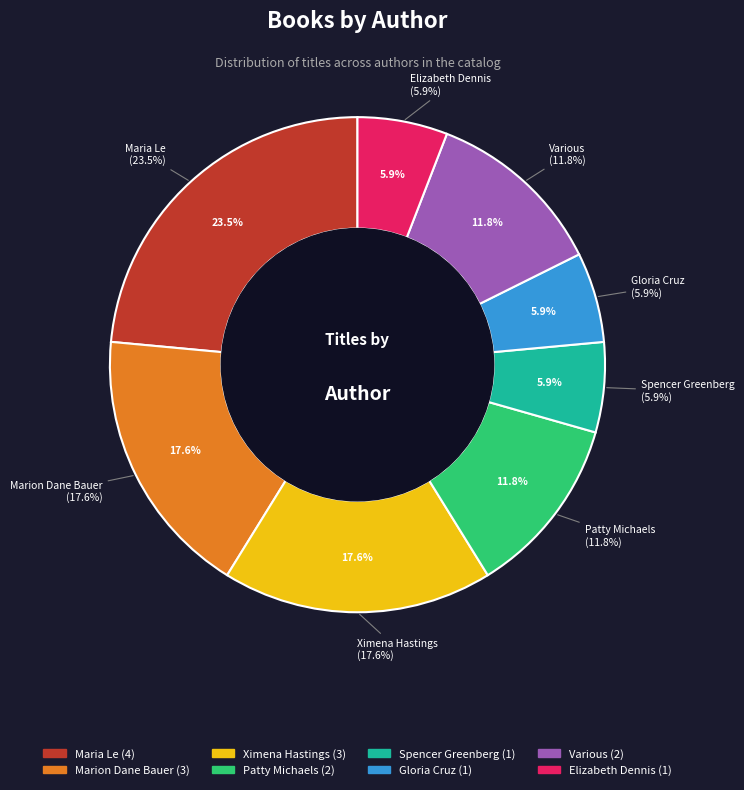

Which has a higher value, Marion Dane Bauer or Ximena Hastings?

Marion Dane Bauer